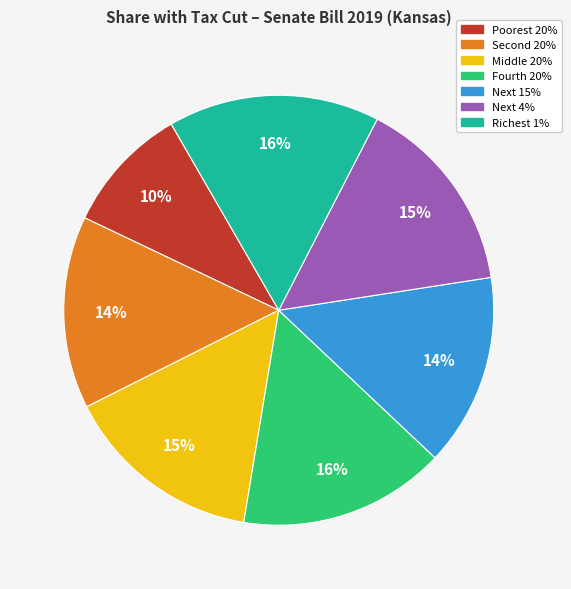

True or false: Fourth 20% accounts for 6% of the total.

False